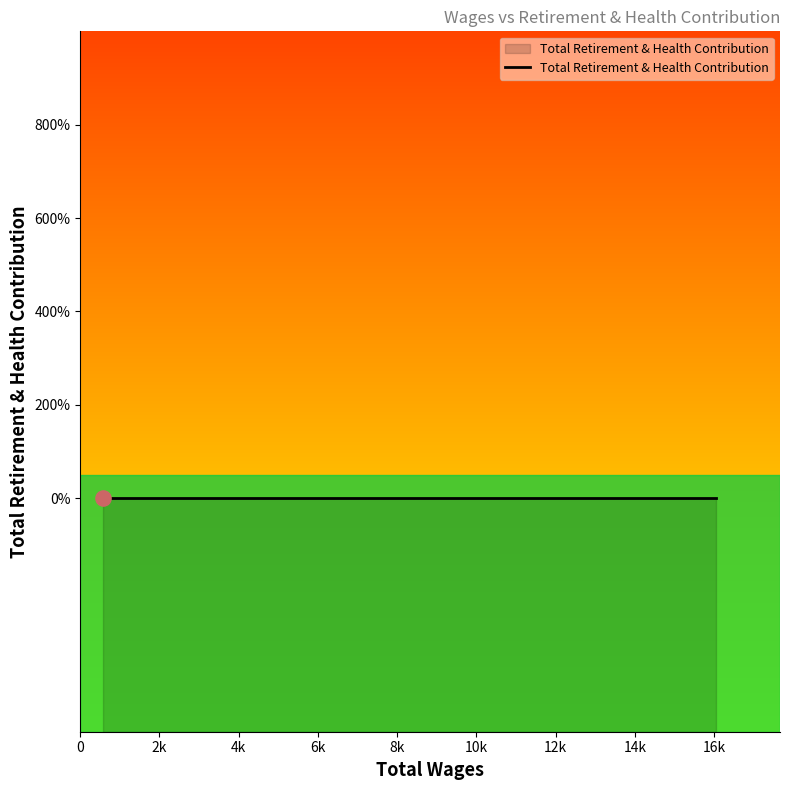

At which category is the sum across all series the highest?

16060